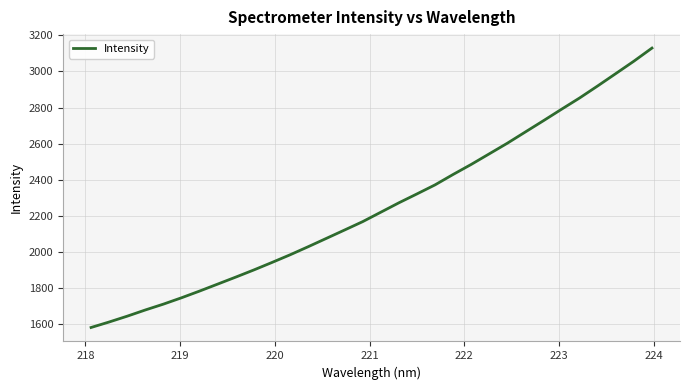

What is the greatest value displayed?

3129.7